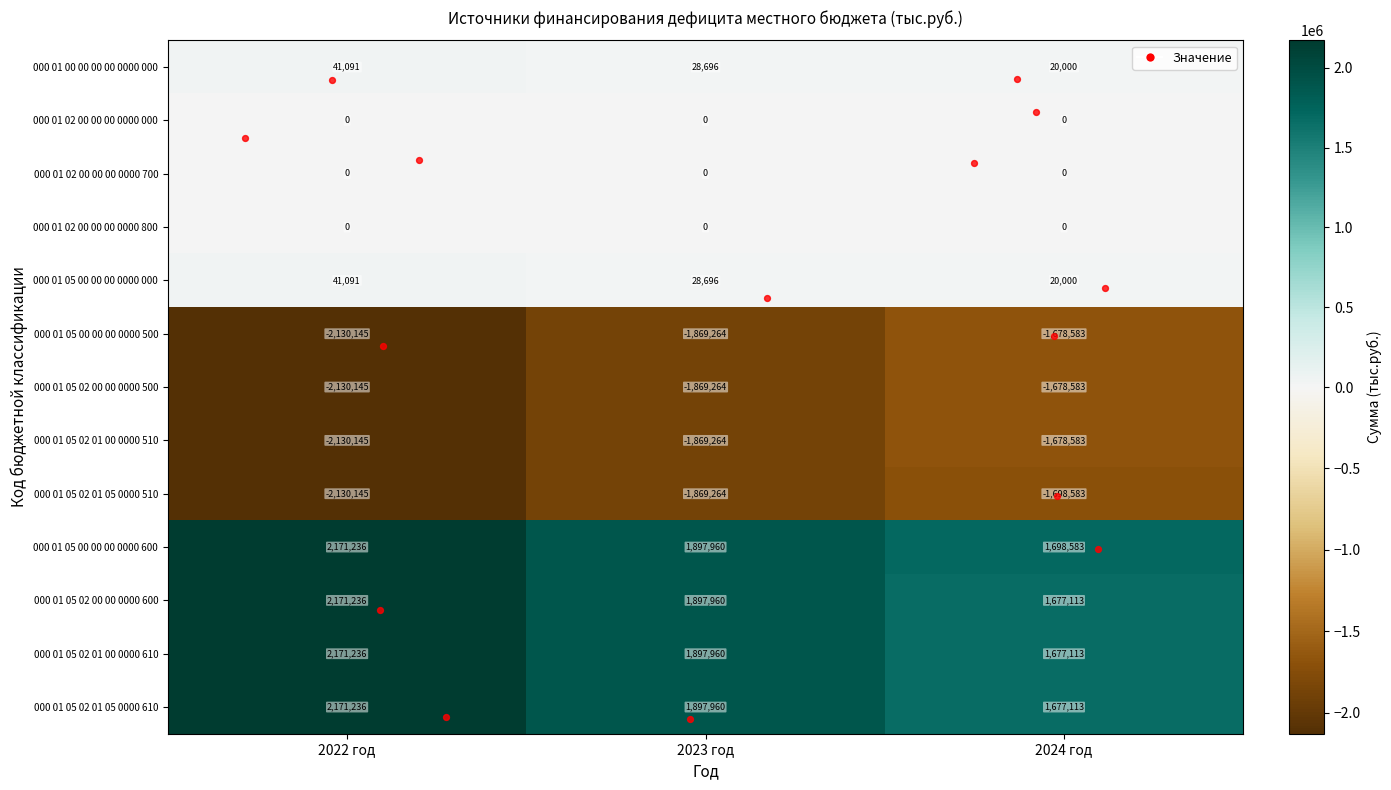

What is the sum of all 000 01 05 00 00 00 0000 500 values?

-5677992